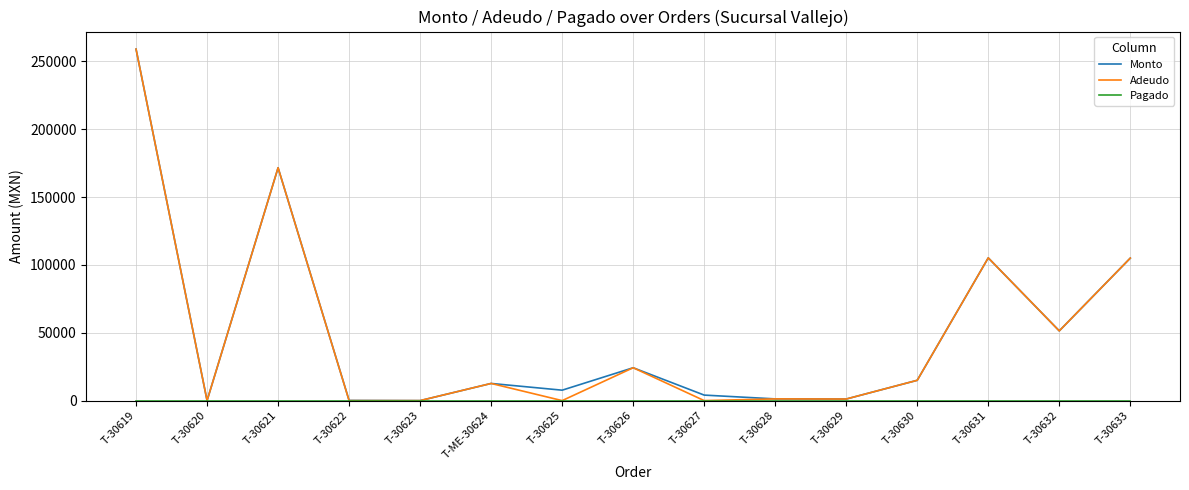

Where is Monto nearest to the value 129500?

T-30631